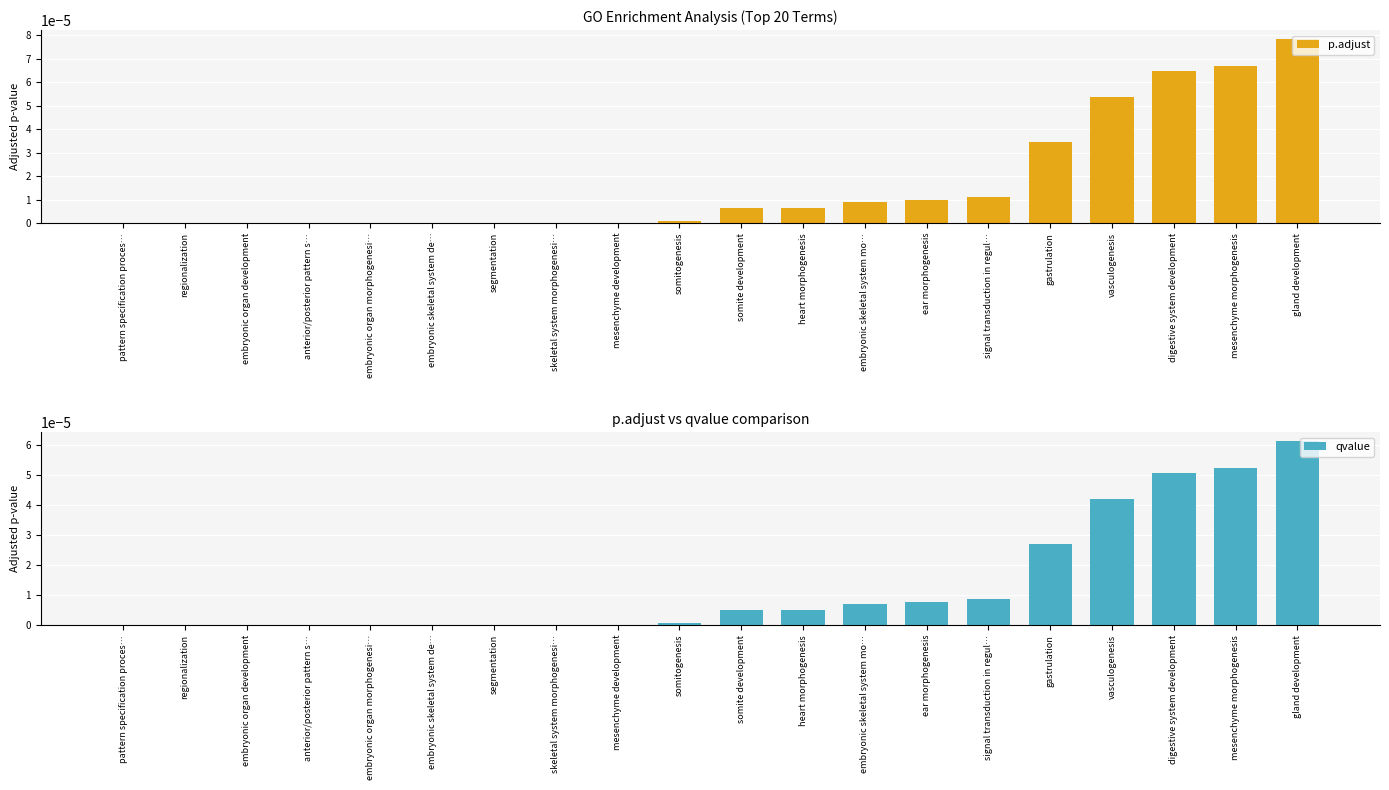

List the series in order of their overall mean, lowest first.

qvalue, p.adjust